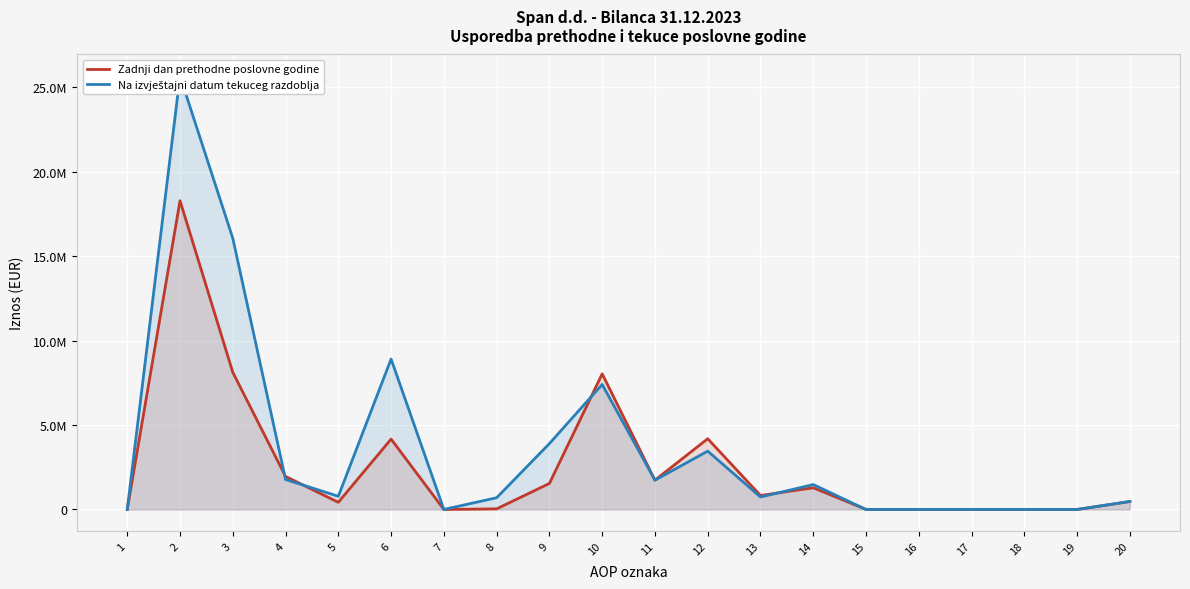

Does the chart display data point markers on the line(s)?

No